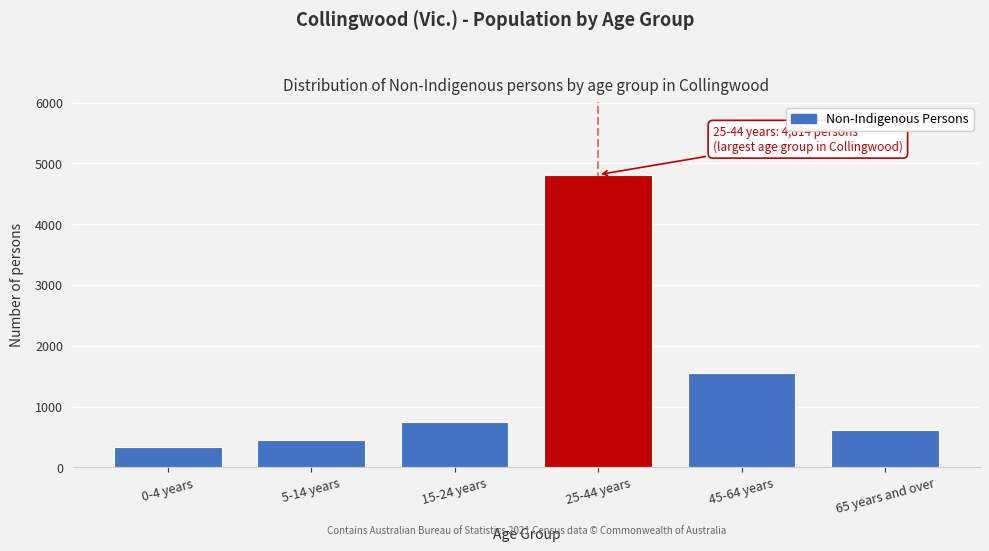

Reading left to right, transcribe all the data shown in this chart.

339	444	754	4814	1558	610